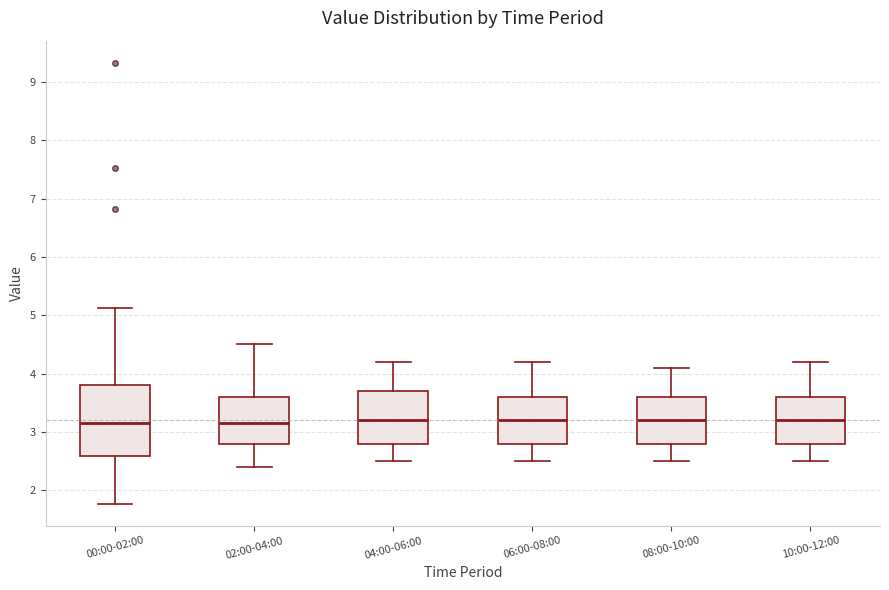

Which box is the tallest, from its lower edge to its upper edge?

00:00-02:00